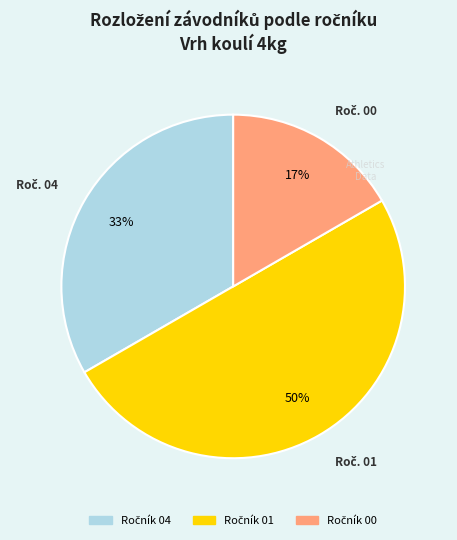

To the nearest percent, what is the difference between the largest and smallest slice percentages?

33%